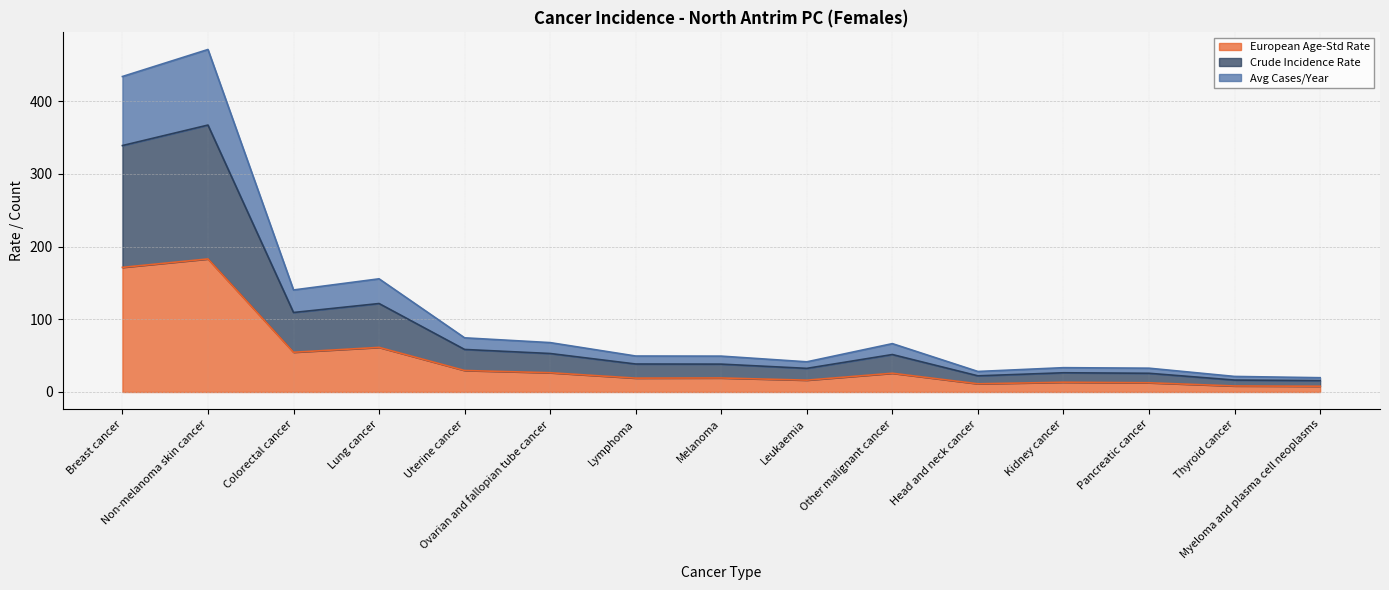

Rank the categories by Avg Cases/Year value from lowest to highest.

Myeloma and plasma cell neoplasms, Thyroid cancer, Head and neck cancer, Pancreatic cancer, Kidney cancer, Leukaemia, Melanoma, Lymphoma, Other malignant cancer, Ovarian and fallopian tube cancer, Uterine cancer, Colorectal cancer, Lung cancer, Breast cancer, Non-melanoma skin cancer